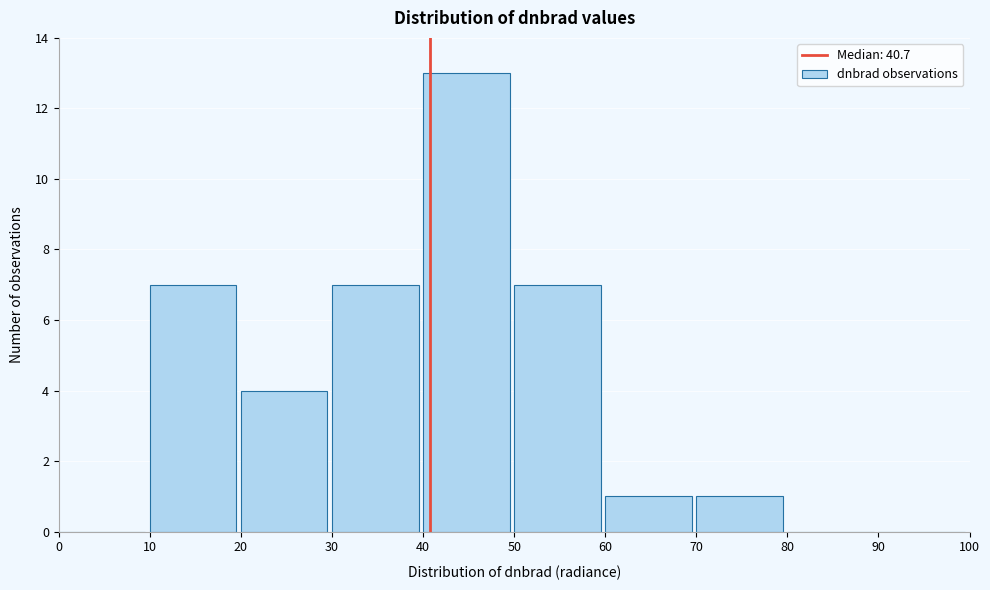

Which range on the x-axis has the tallest bar?

40 to 50